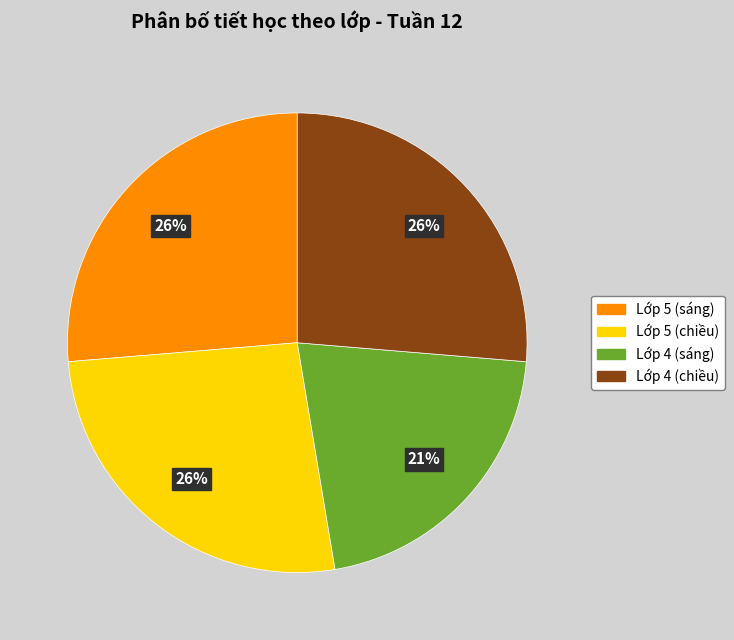

What is the smallest slice in the pie chart?

Lớp 4 (sáng)